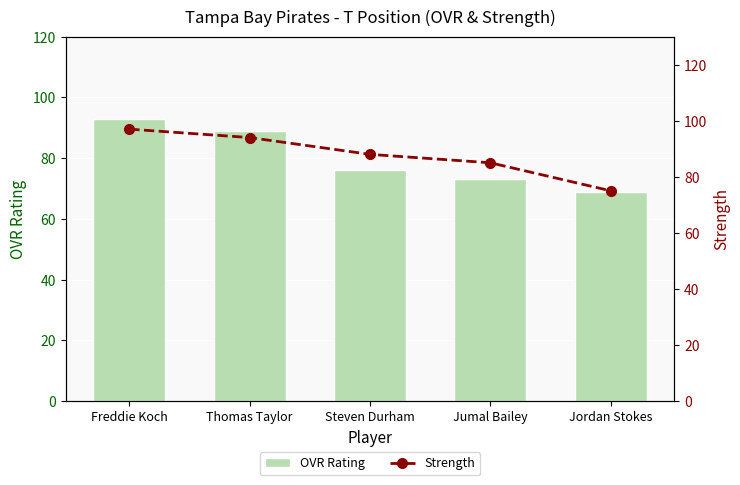

Is it true that Strength equals 29 at Steven Durham?

False